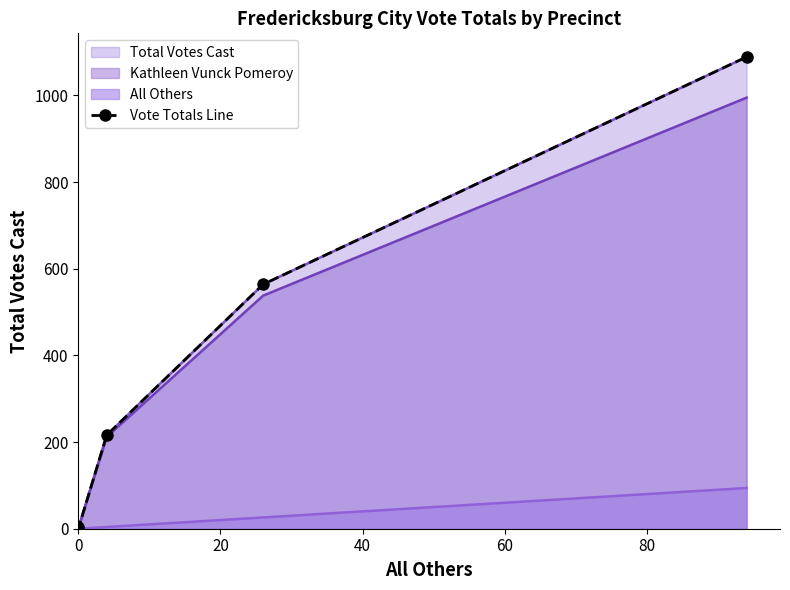

The chart shows a value of 1602 at 80. True or false?

False